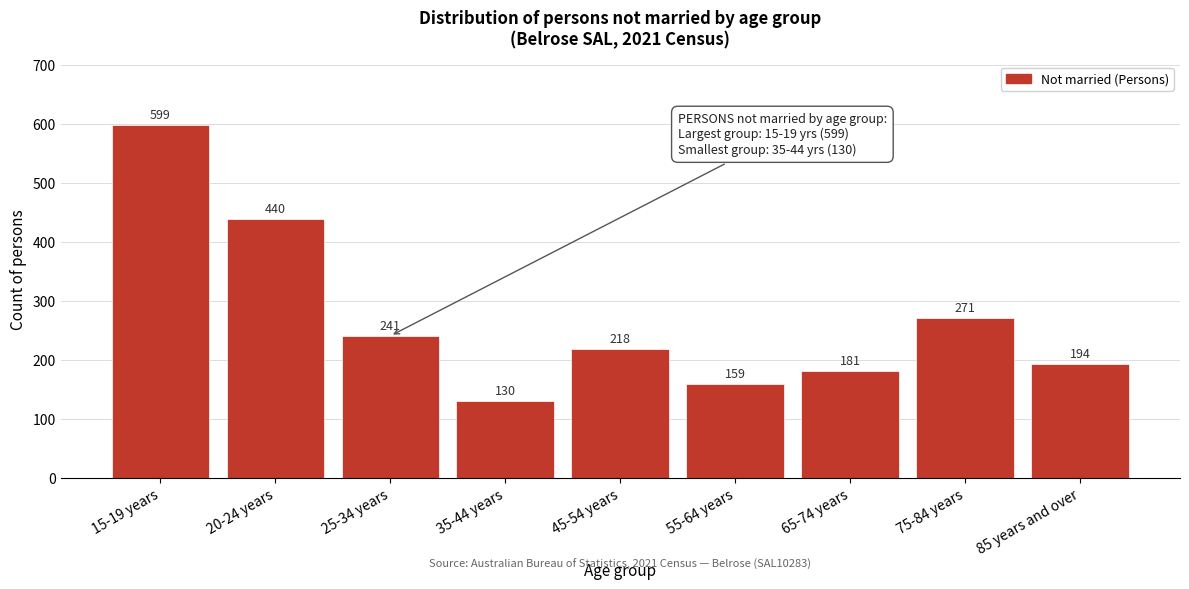

Reading left to right, list all the values displayed in this chart.

15-19 years=599	20-24 years=440	25-34 years=241	35-44 years=130	45-54 years=218	55-64 years=159	65-74 years=181	75-84 years=271	85 years and over=194